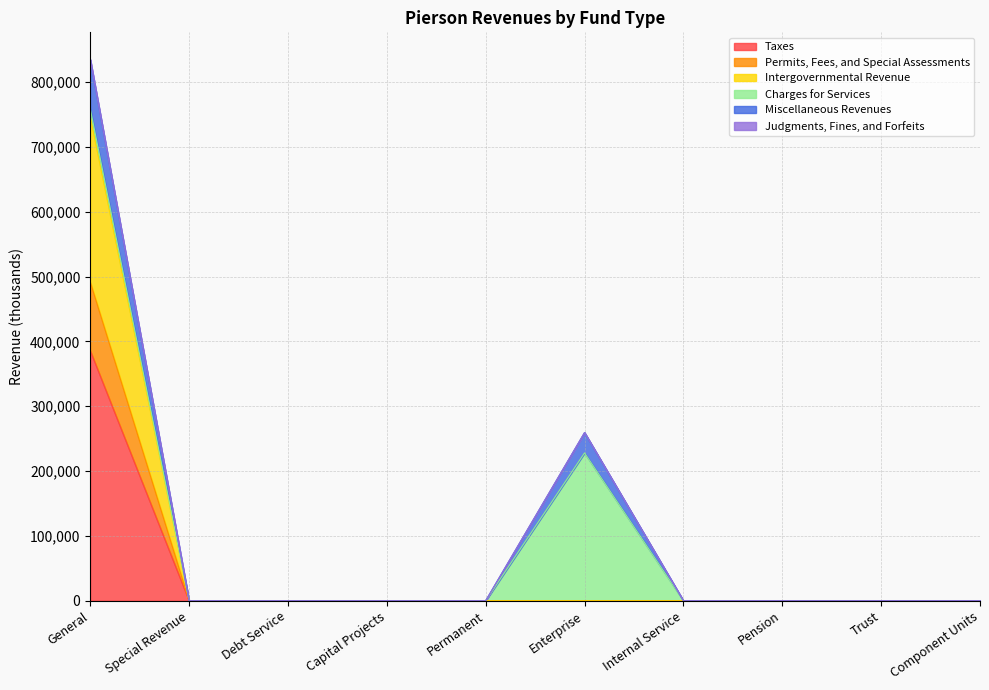

Between Internal Service and Component Units, which series saw the biggest shift?

Taxes